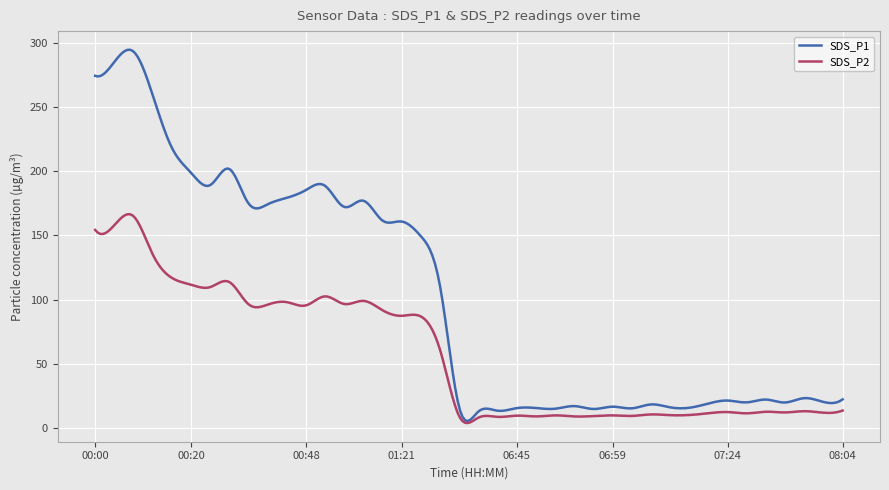

Which series has the largest total across all categories?

SDS_P1